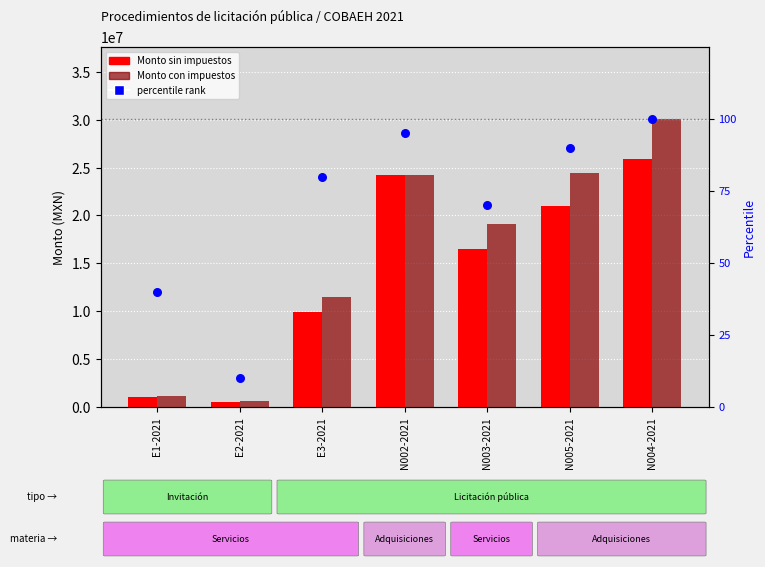

Which series has the largest total across all categories?

Monto con impuestos